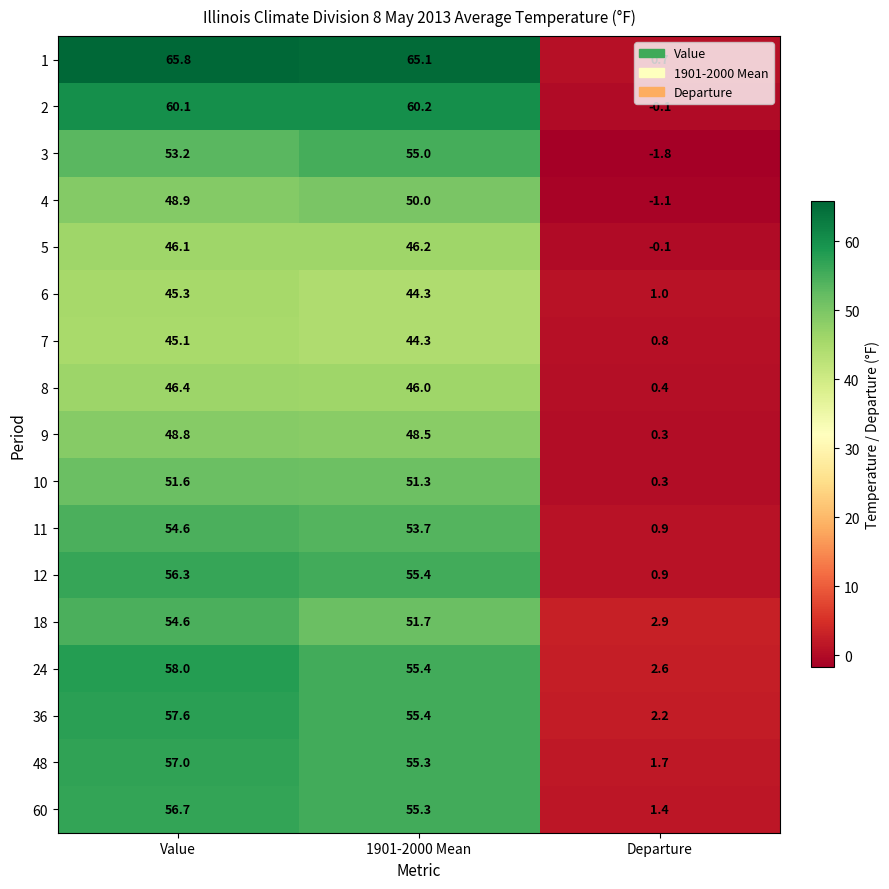

Count the number of data series in this chart.

17